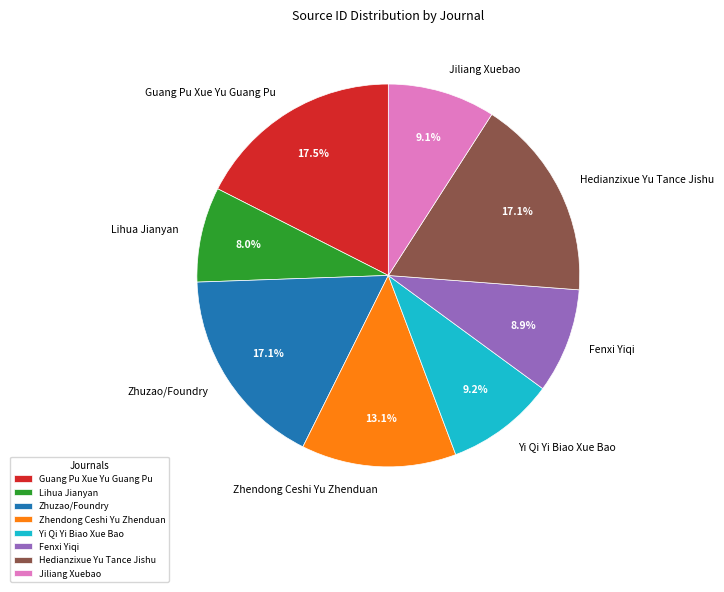

Combined, what portion of the pie is Guang Pu Xue Yu Guang Pu and Fenxi Yiqi?

26.4%